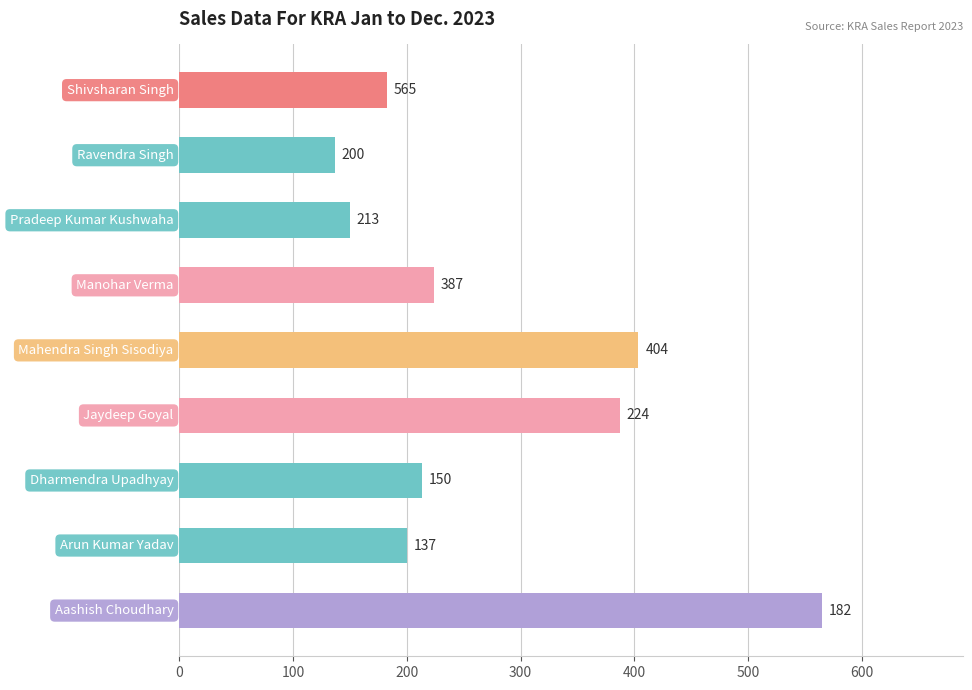

What is the greatest value displayed?

564.7